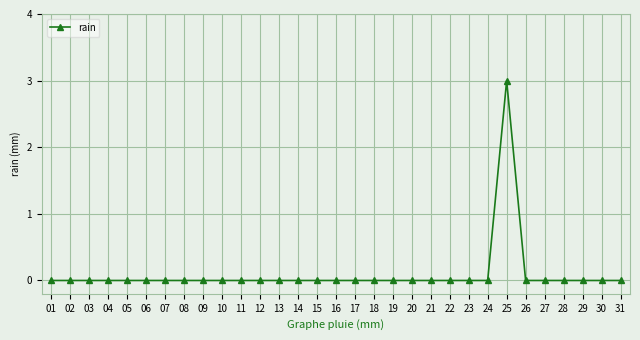

What is the sum of the values at 25 and 04?

3